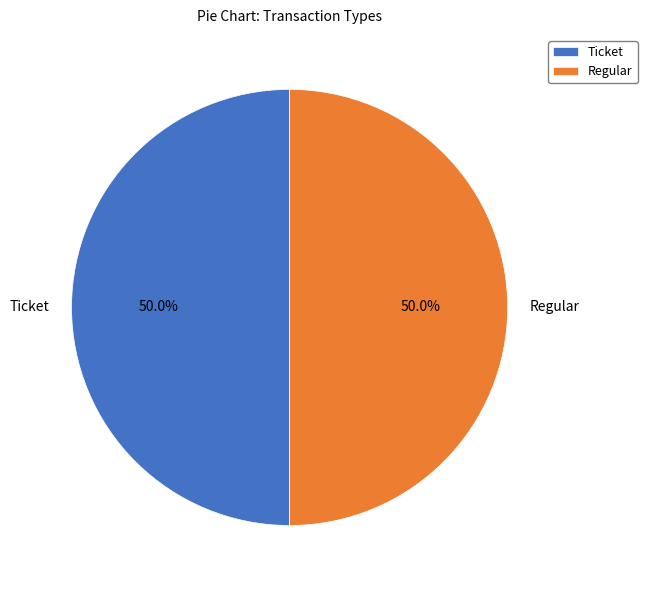

Combined, do Regular and Ticket account for over 50%?

Yes